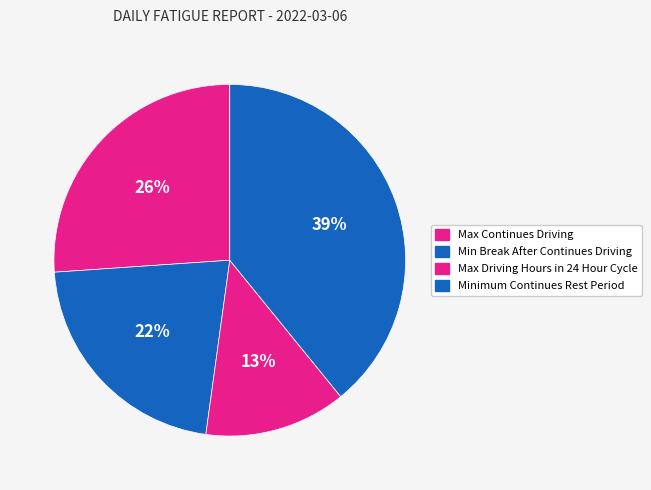

Is there any slice that represents more than half of the pie?

No